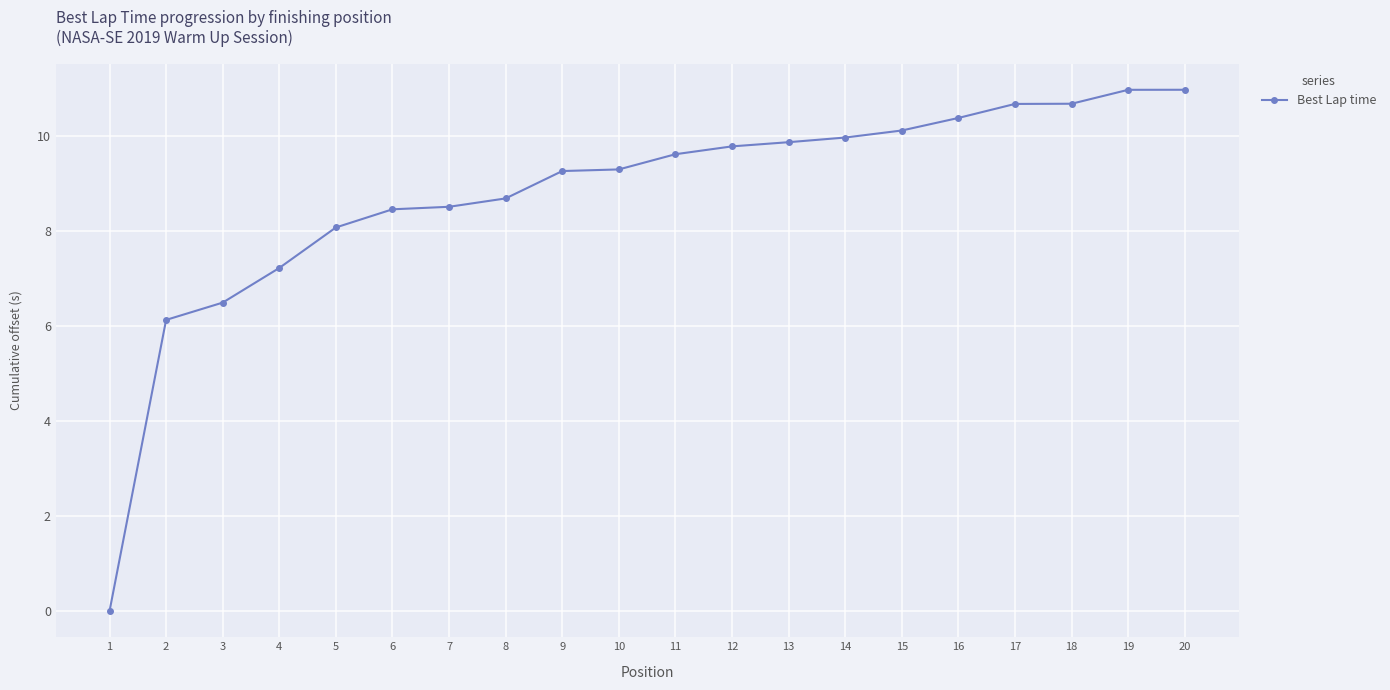

The value at 15 is 10.1. True or false?

True